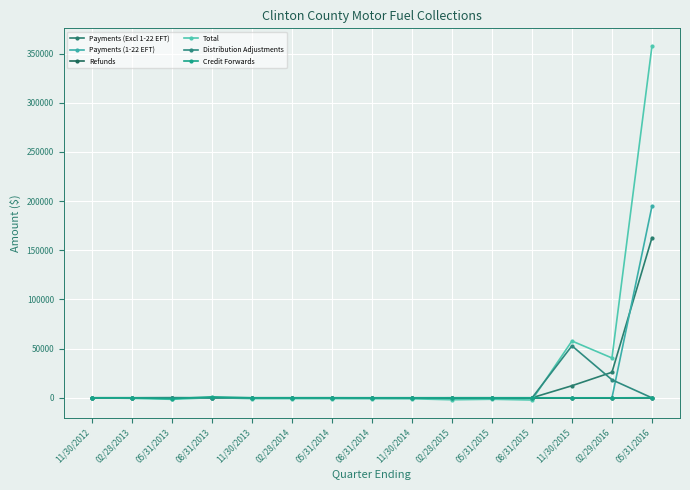

How many lines are shown in the chart?

6